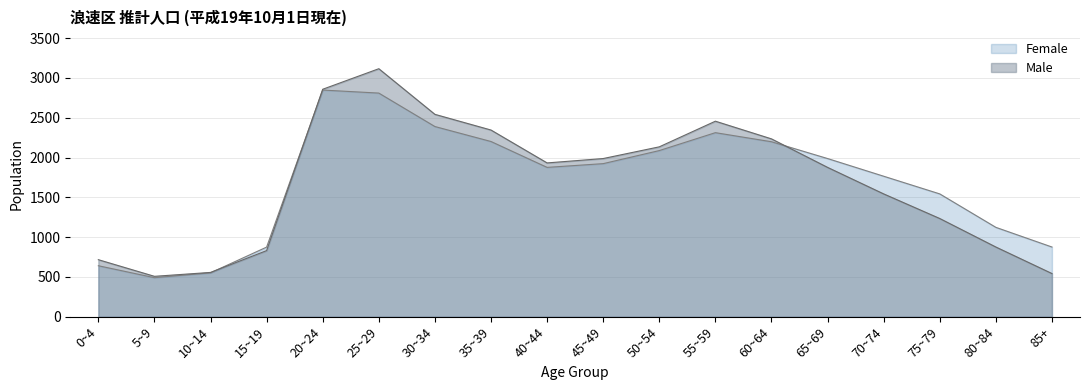

Reading left to right, transcribe all the data shown in this chart.

Male: 717	508	557	831	2857	3115	2542	2345	1932	1987	2134	2456	2234	1876	1543	1234	876	543
Female: 641	491	552	875	2847	2809	2389	2201	1876	1923	2087	2312	2198	1987	1765	1543	1123	876